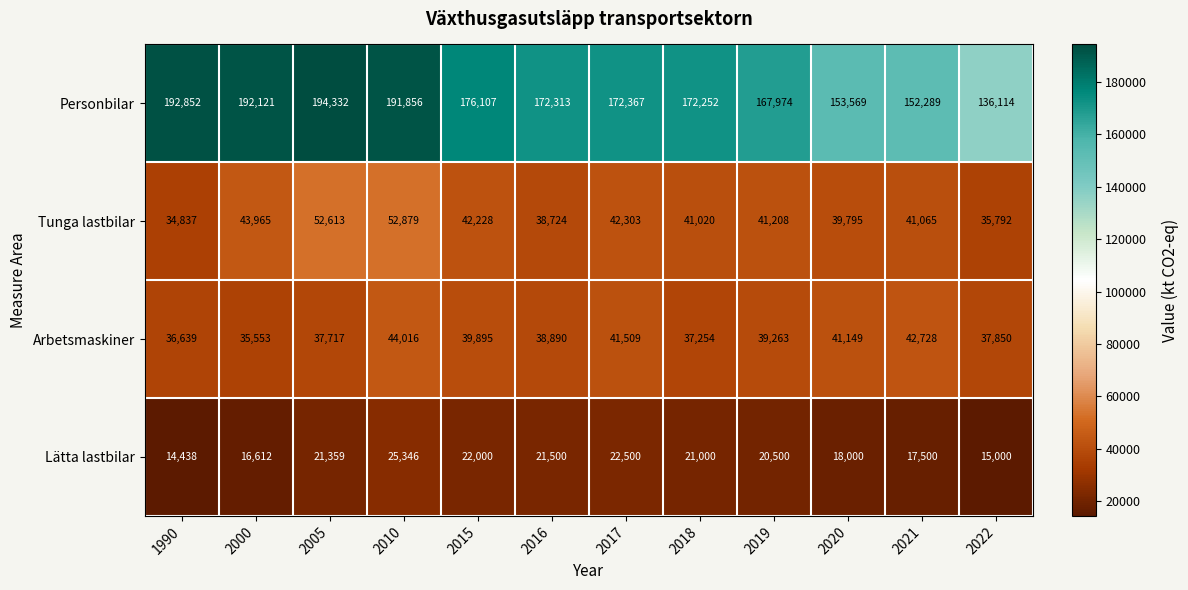

How many values in the Tunga lastbilar series are below 41208?

6